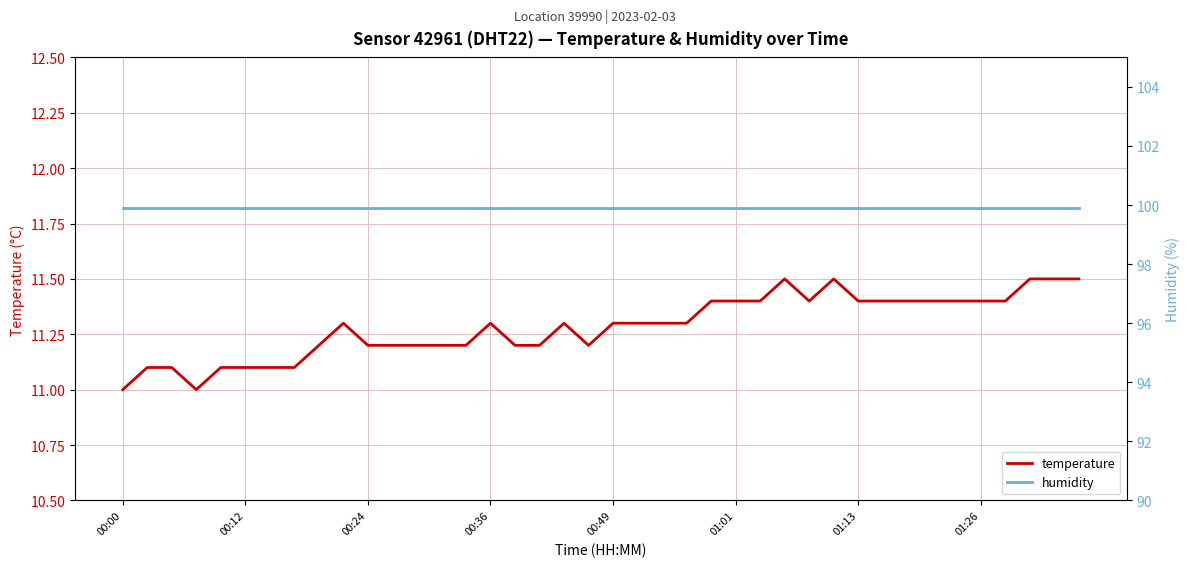

What is the maximum value for temperature?

11.5